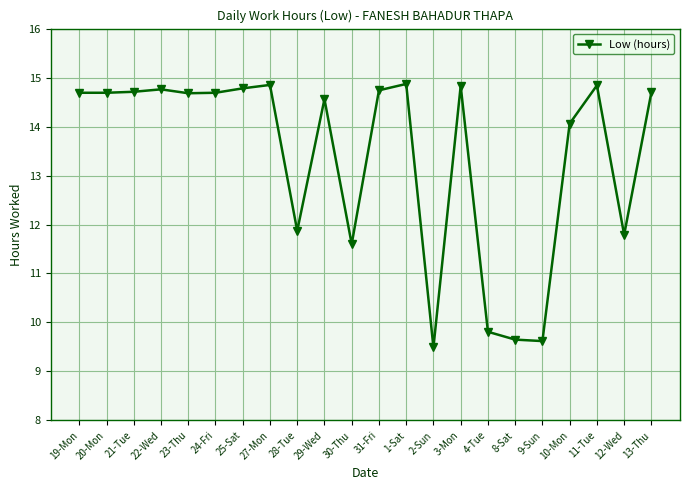

True or false: the data has more than 2 interior local peaks.

True